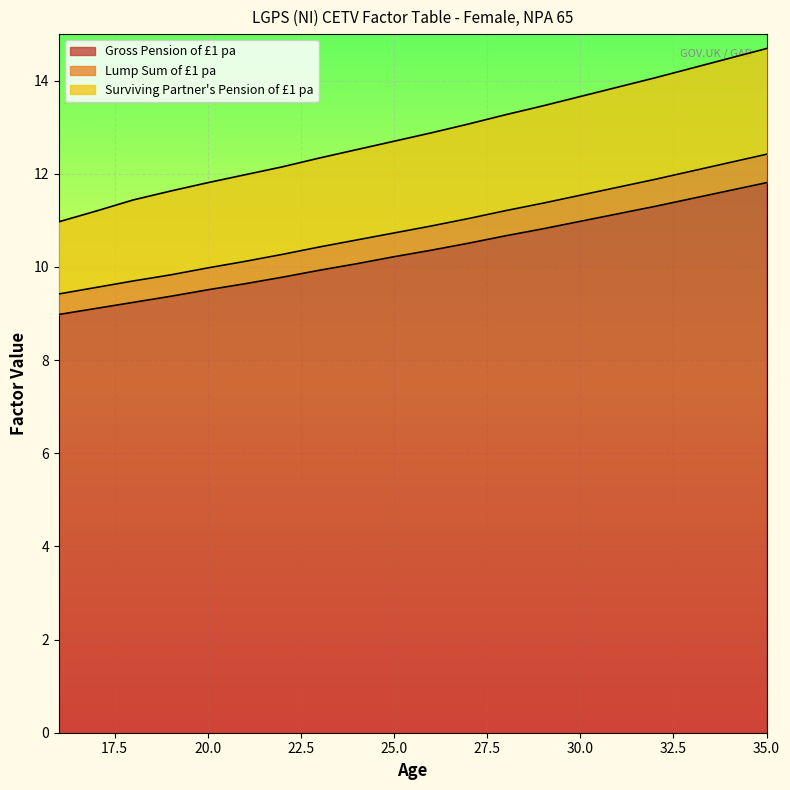

True or false: Surviving Partner's Pension of £1 pa and Gross Pension of £1 pa cross at least once.

False